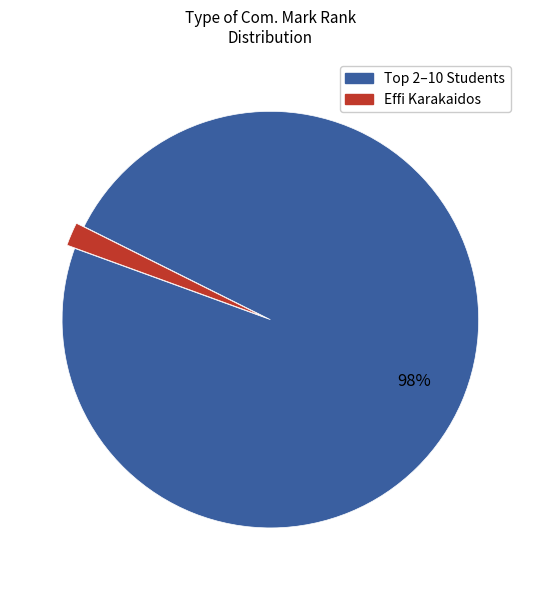

Does any single category account for the majority?

Yes